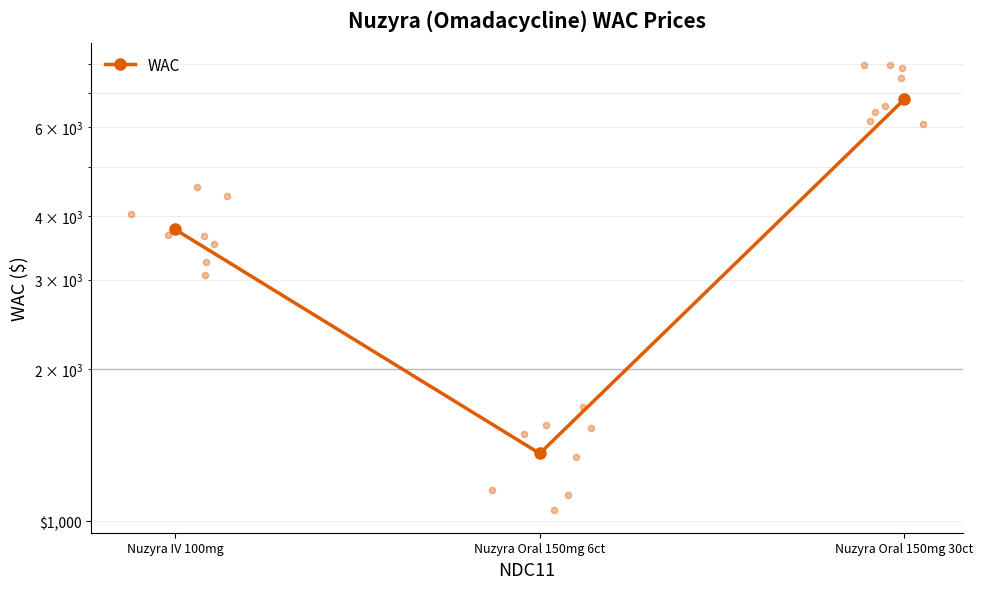

Between Nuzyra IV 100mg and Nuzyra Oral 150mg 30ct, which is larger?

Nuzyra Oral 150mg 30ct